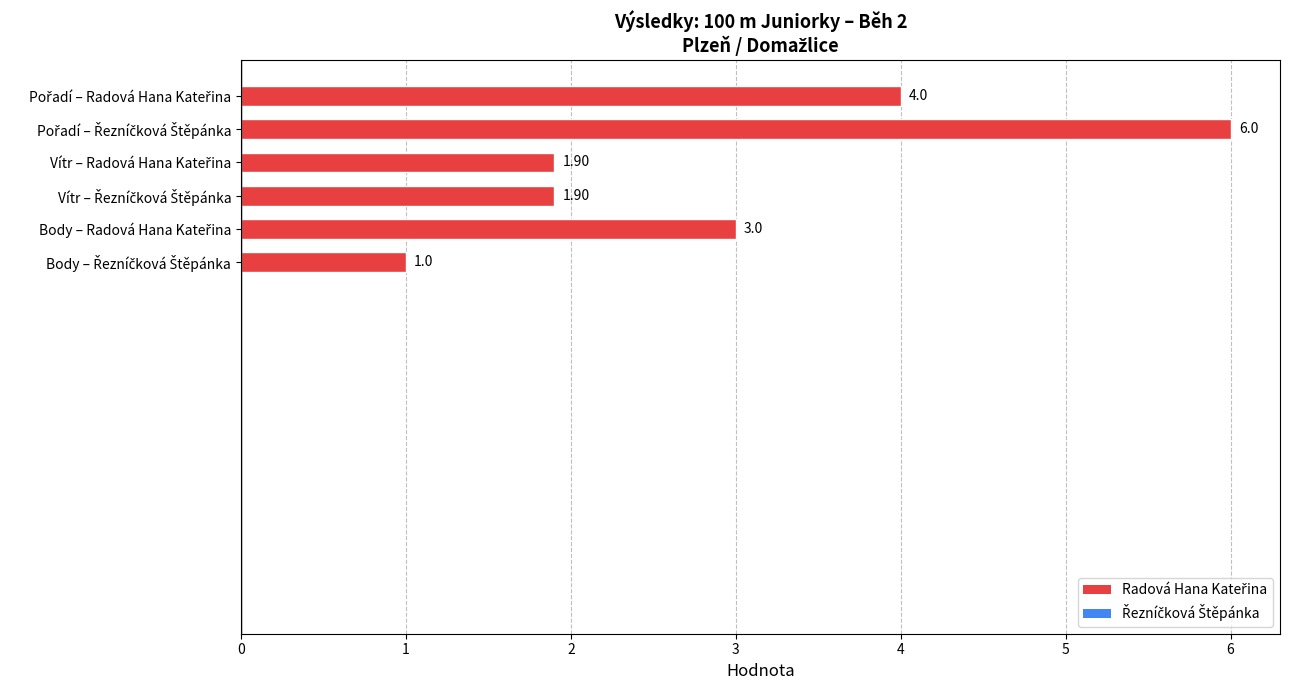

What is the difference between the maximum and minimum values?

5.0